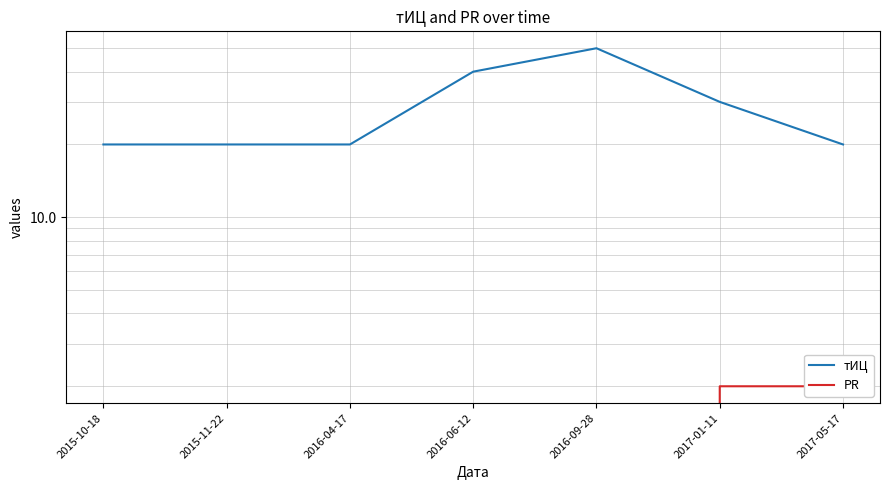

How many тИЦ values are between 20 and 40?

6